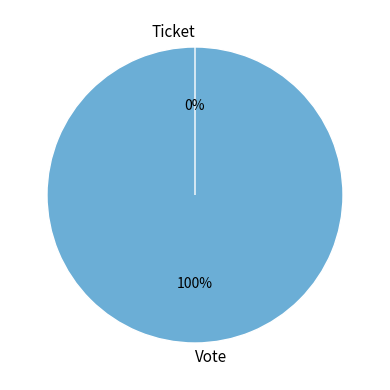

The Ticket slice represents 8% of the pie. True or false?

False